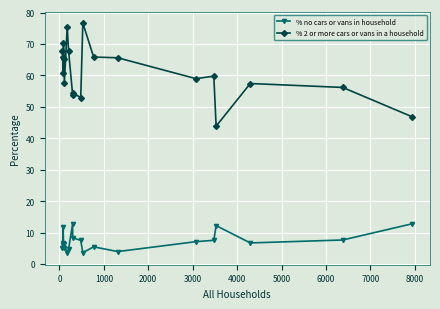

What is the minimum value shown in the chart?

3.4